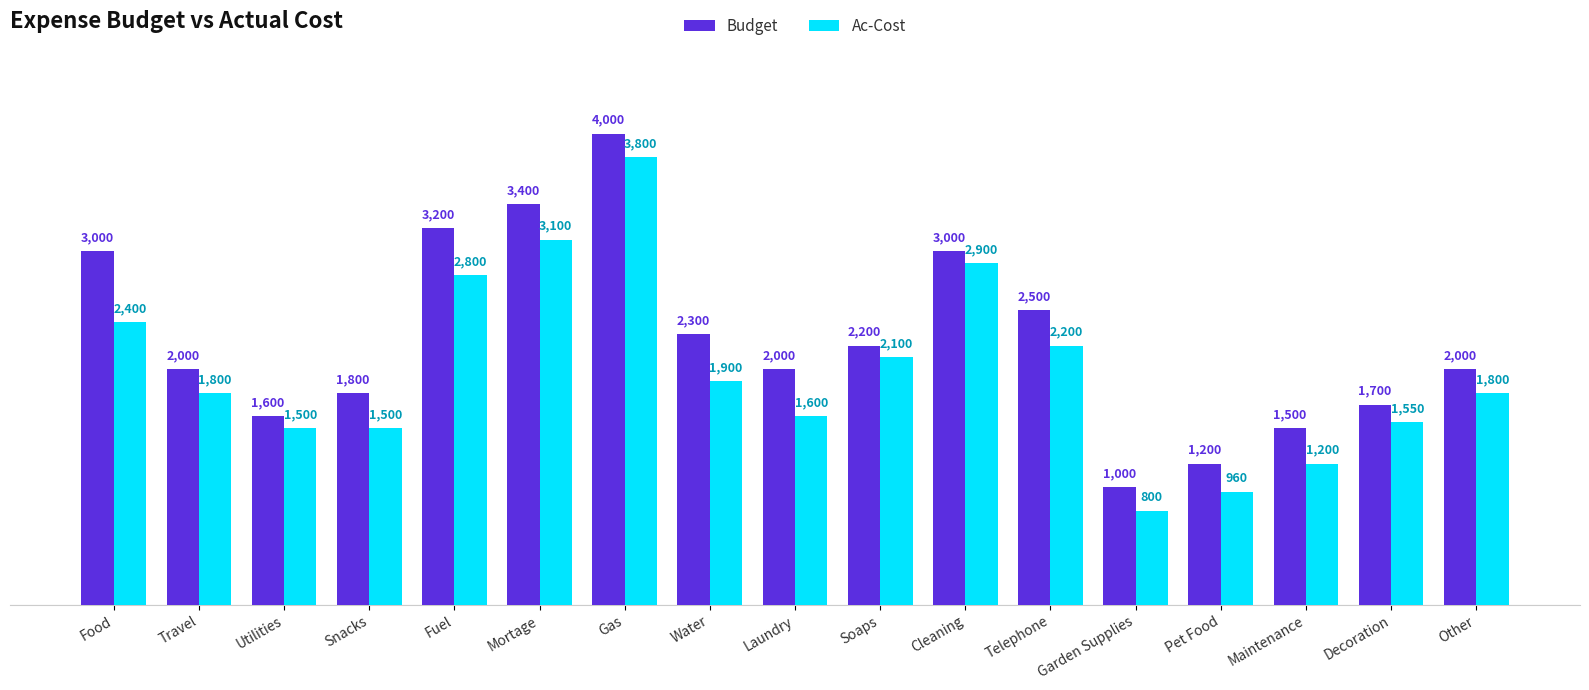

Where is Budget nearest to the value 2500?

Telephone